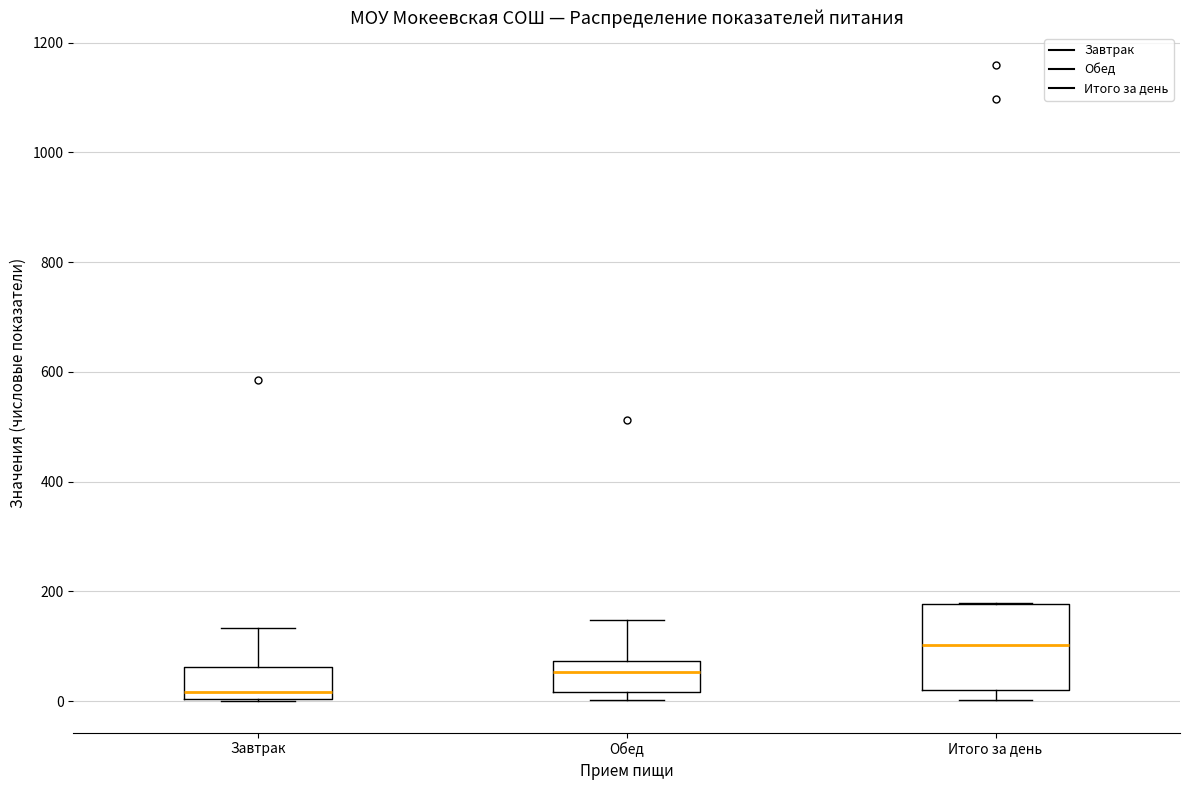

Where does the median line of the box for Итого за день sit on the y-axis? The values are not printed on the chart, so give them approximately, as read against the axis.

100